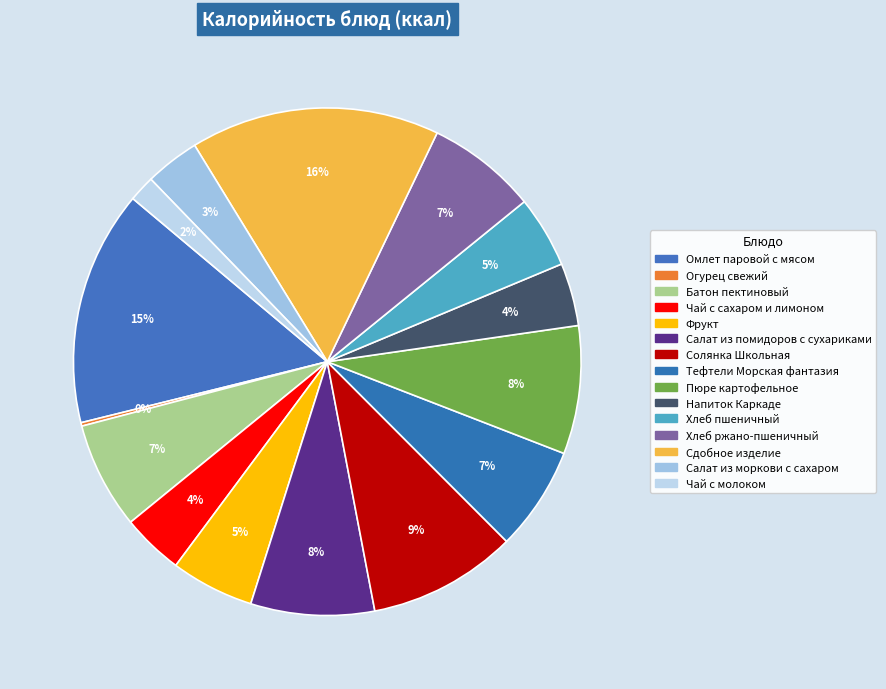

Rank the categories by value from lowest to highest.

Огурец свежий, Чай с молоком, Салат из моркови с сахаром, Чай с сахаром и лимоном, Напиток Каркаде, Хлеб пшеничный, Фрукт, Тефтели Морская фантазия, Батон пектиновый, Хлеб ржано-пшеничный, Салат из помидоров с сухариками, Пюре картофельное, Солянка Школьная, Омлет паровой с мясом, Сдобное изделие